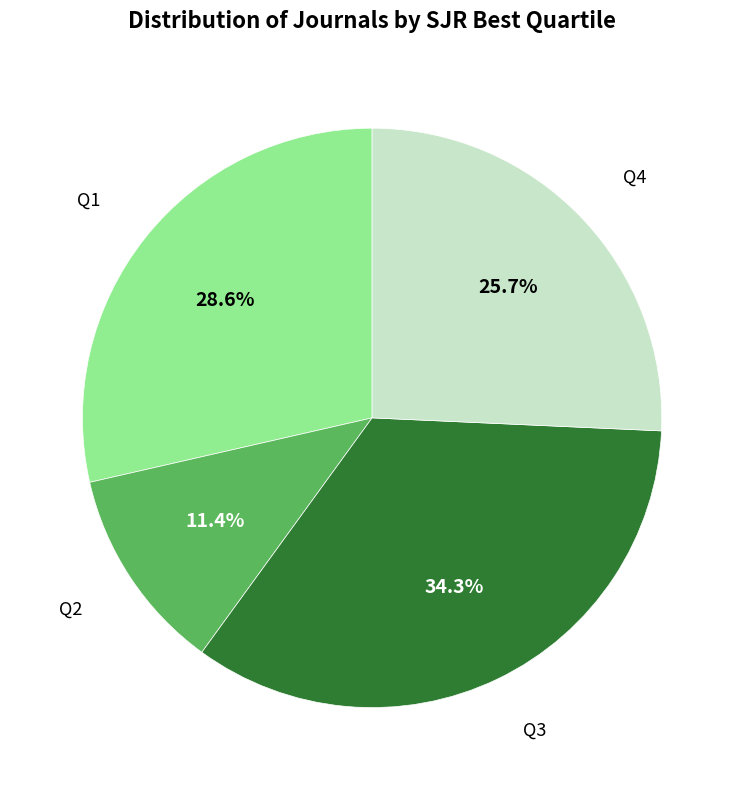

Is there a majority slice in this chart?

No